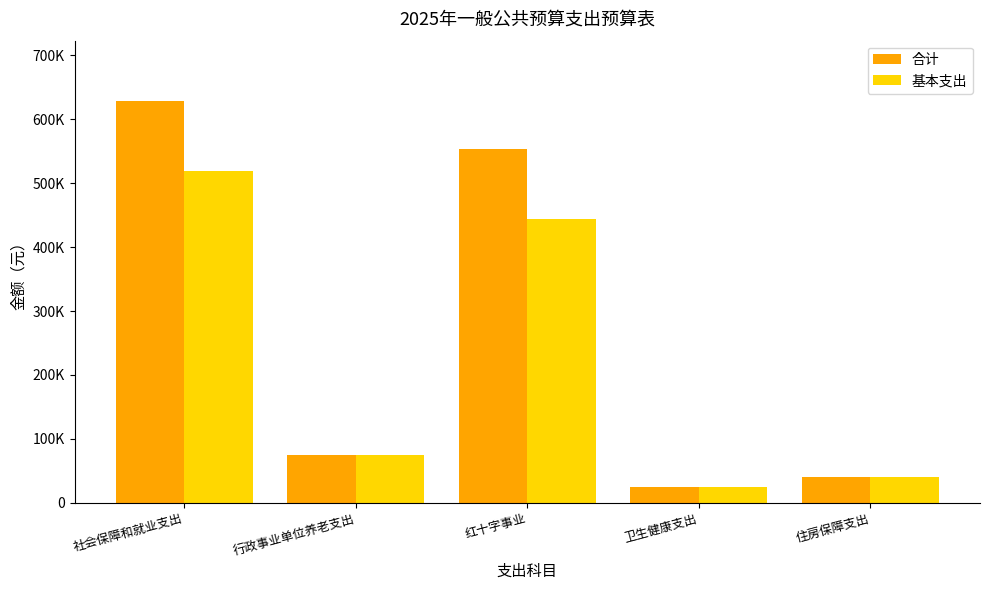

What is the label of the 3rd bar from the left?

红十字事业